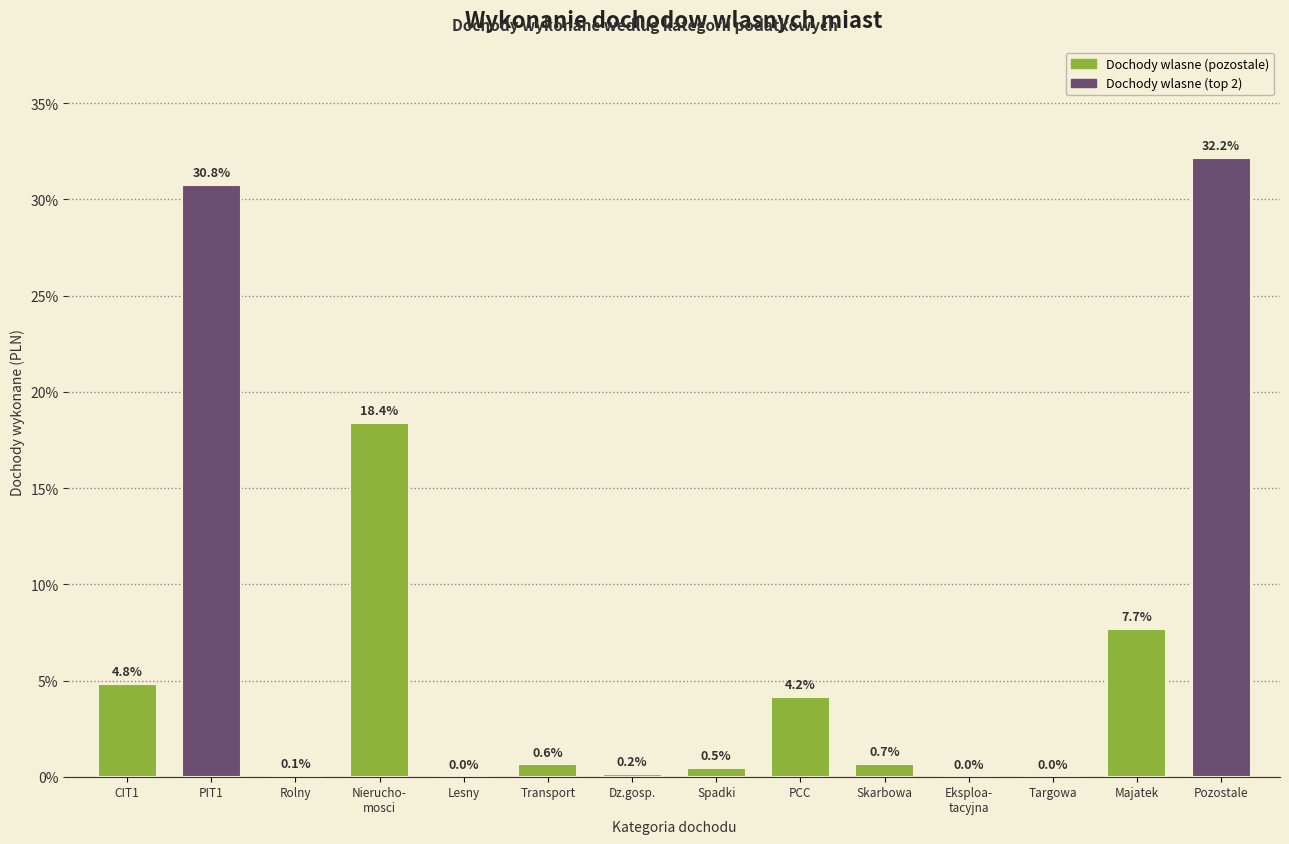

Which category has the highest value across all series?

Pozostale